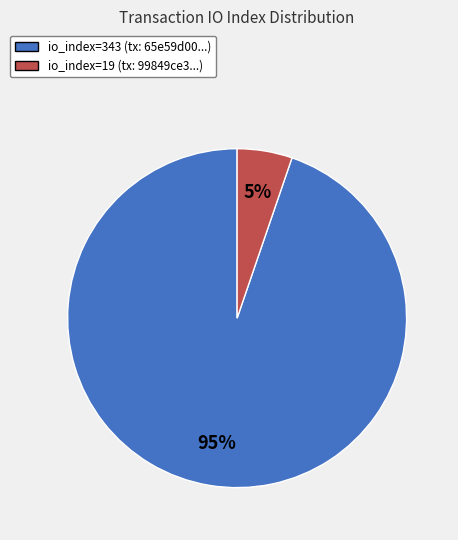

The io_index=19 slice represents 14% of the pie. True or false?

False